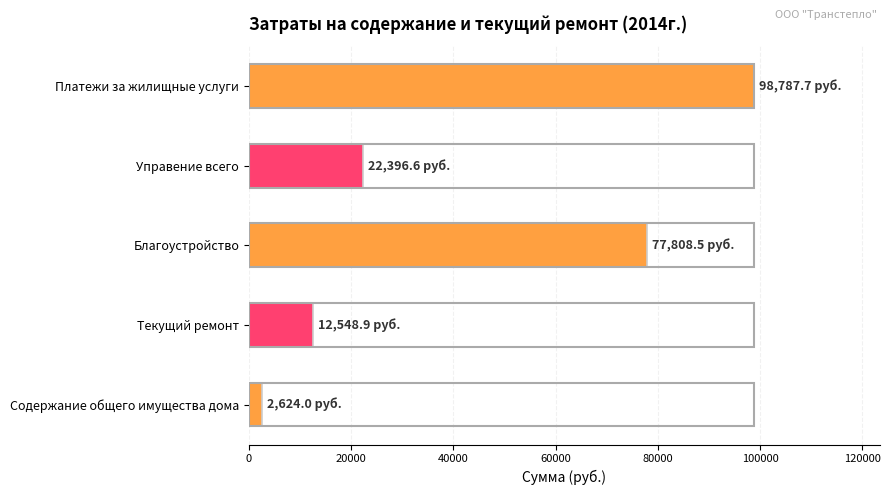

Reading top to bottom, extract all data points from this chart.

98787.7	22396.6	77808.5	12548.9	2624.0